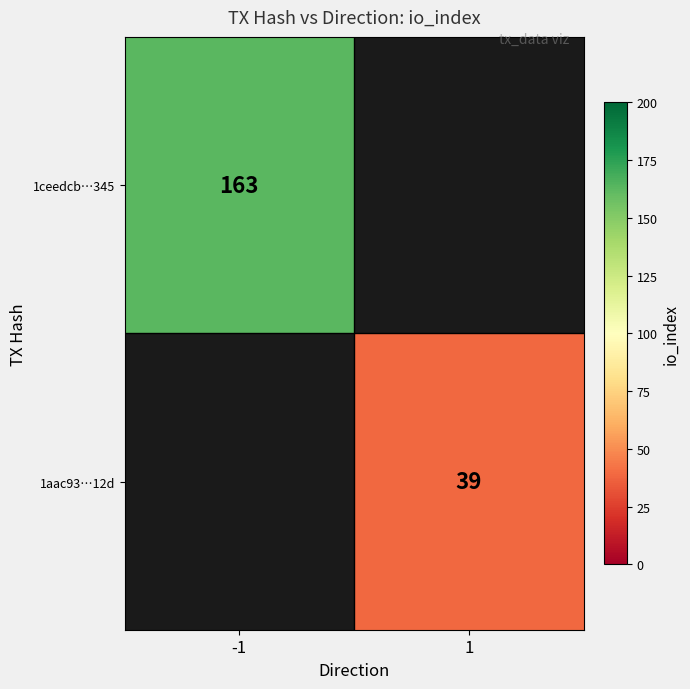

How many data points does each series have?

2